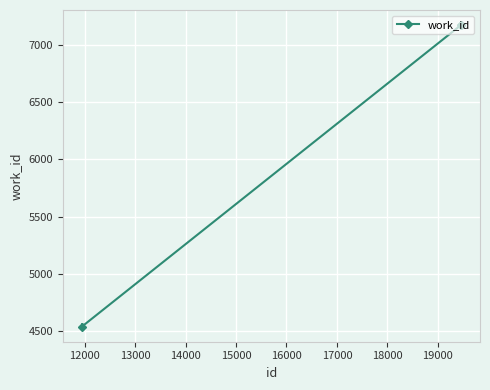

Count the number of data series in this chart.

1